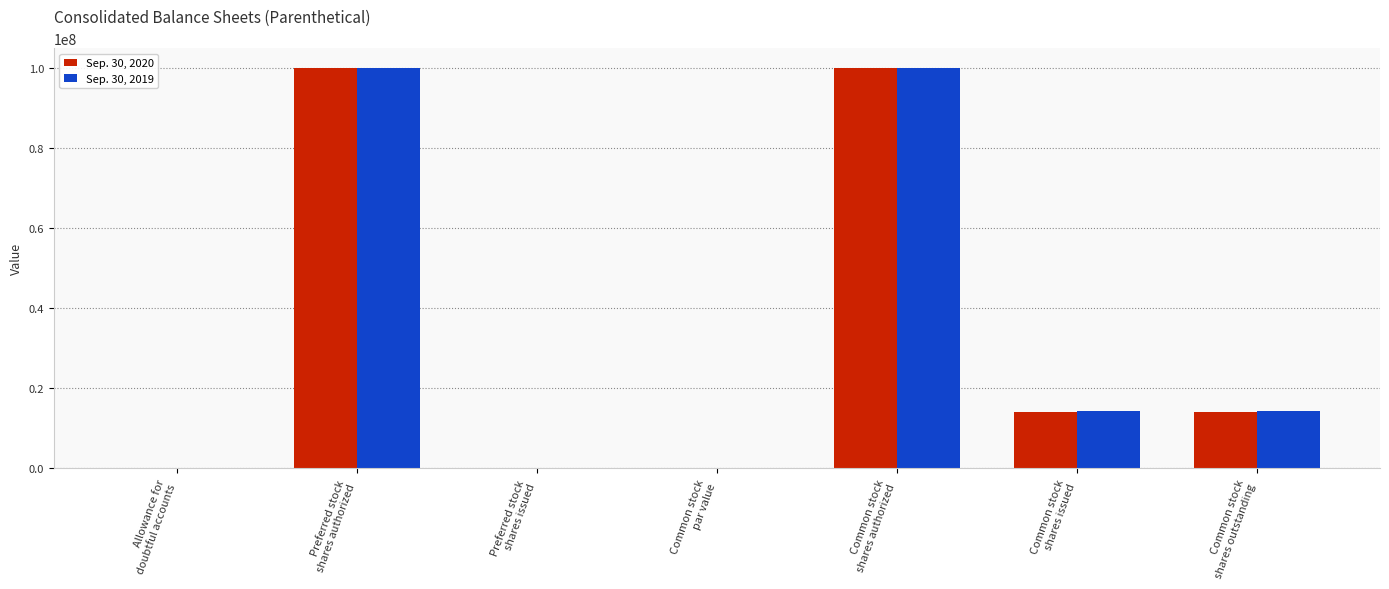

What is the highest value of the Sep. 30, 2019 series?

100000000.0